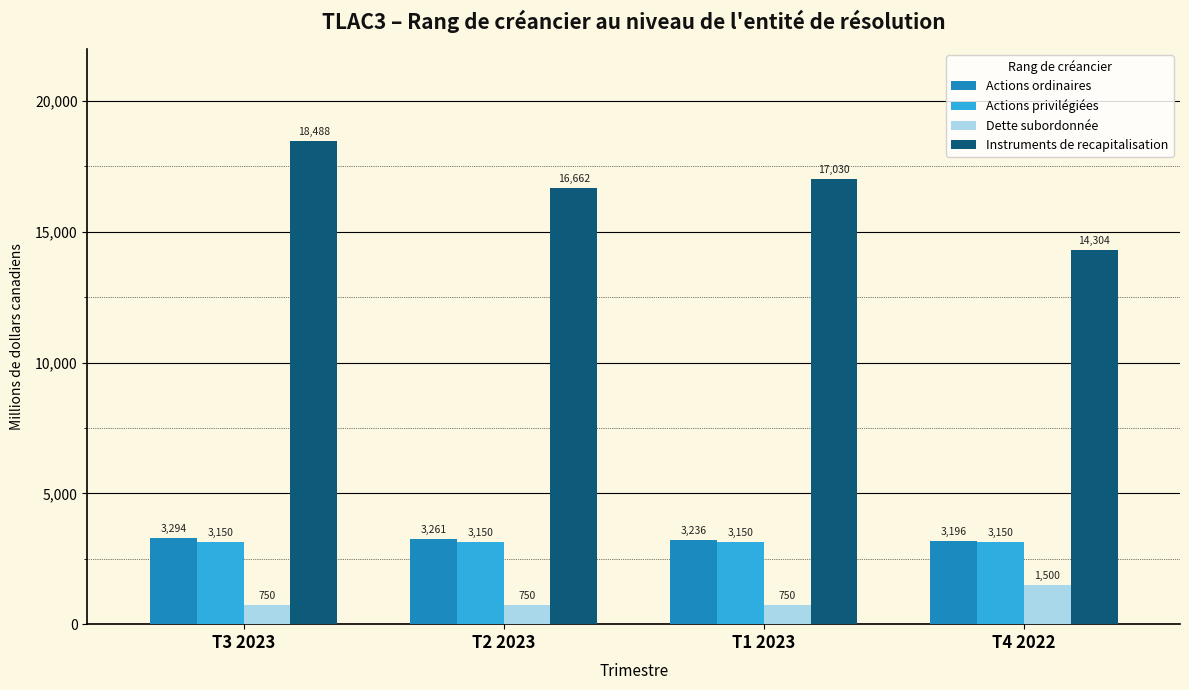

Does the chart contain stacked bars?

No